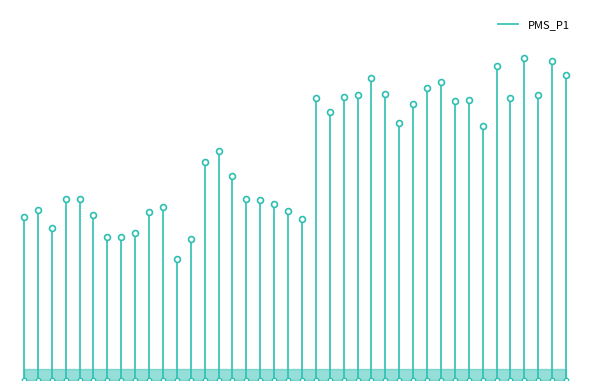

Approximately how many times larger is the value at -67 compared to -66?

0.6